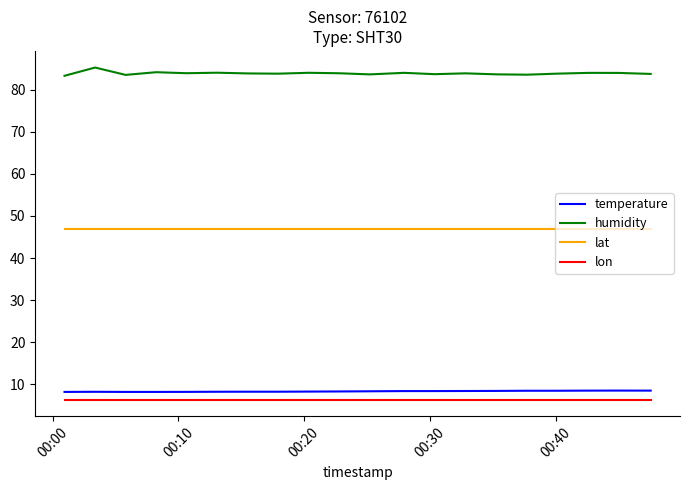

Which series has the largest total across all categories?

humidity